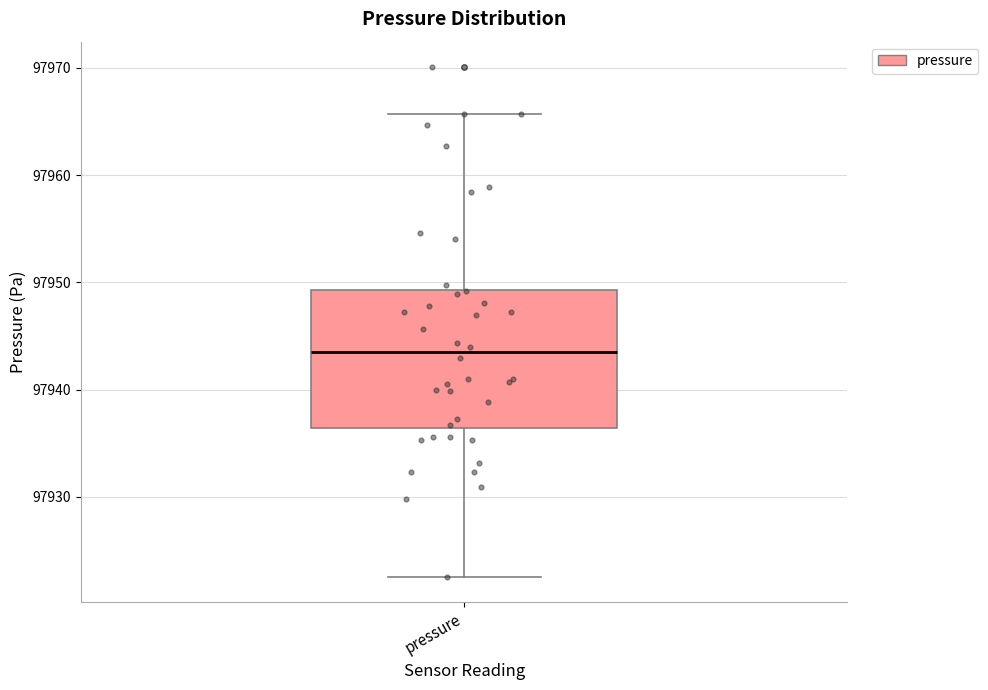

Where does the lower whisker of the box for pressure end on the y-axis? The values are not printed on the chart, so give them approximately, as read against the axis.

97923